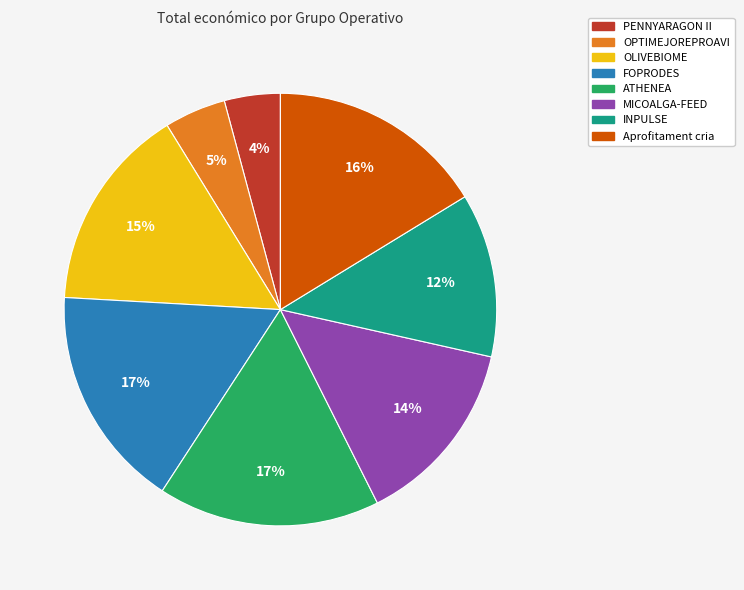

To the nearest percent, what is the difference between the largest and smallest slice percentages?

13%